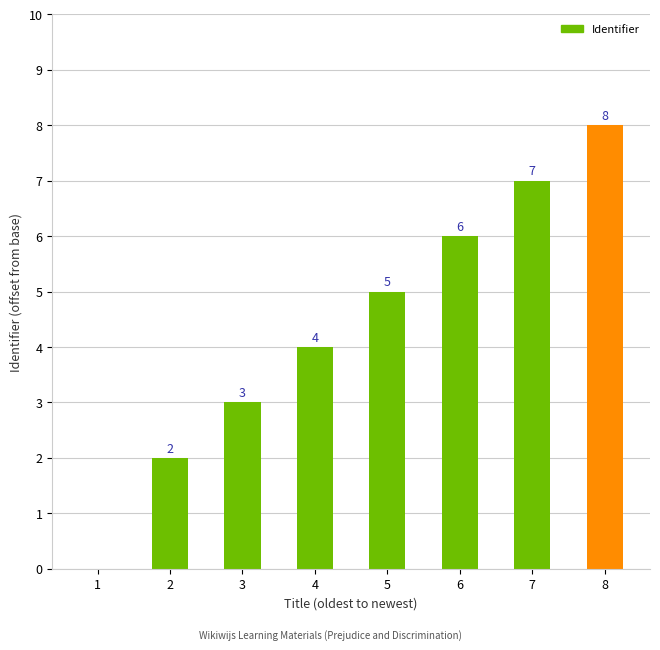

Approximately how many times larger is the value at 7 compared to 6?

1.2